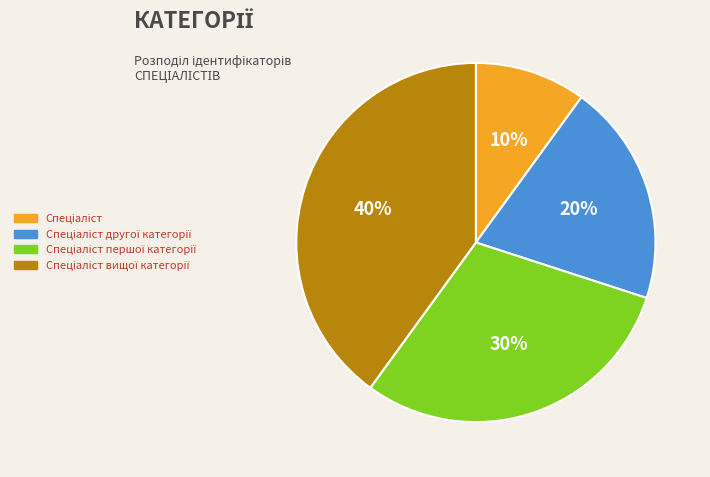

To the nearest percent, what is the difference between the largest and smallest slice percentages?

30%